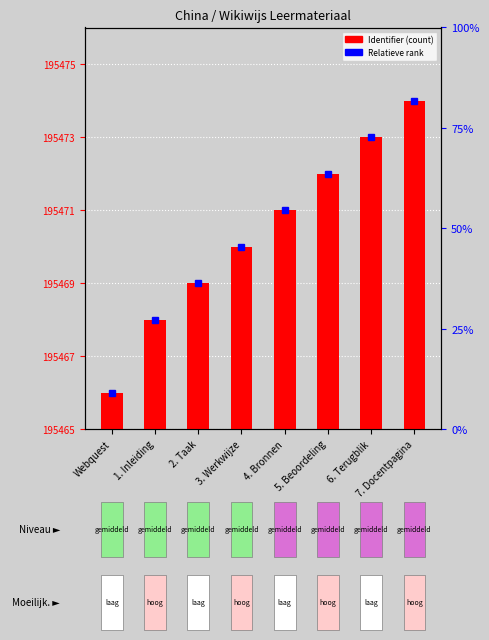

What is the label of the 3rd bar from the right?

5. Beoordeling